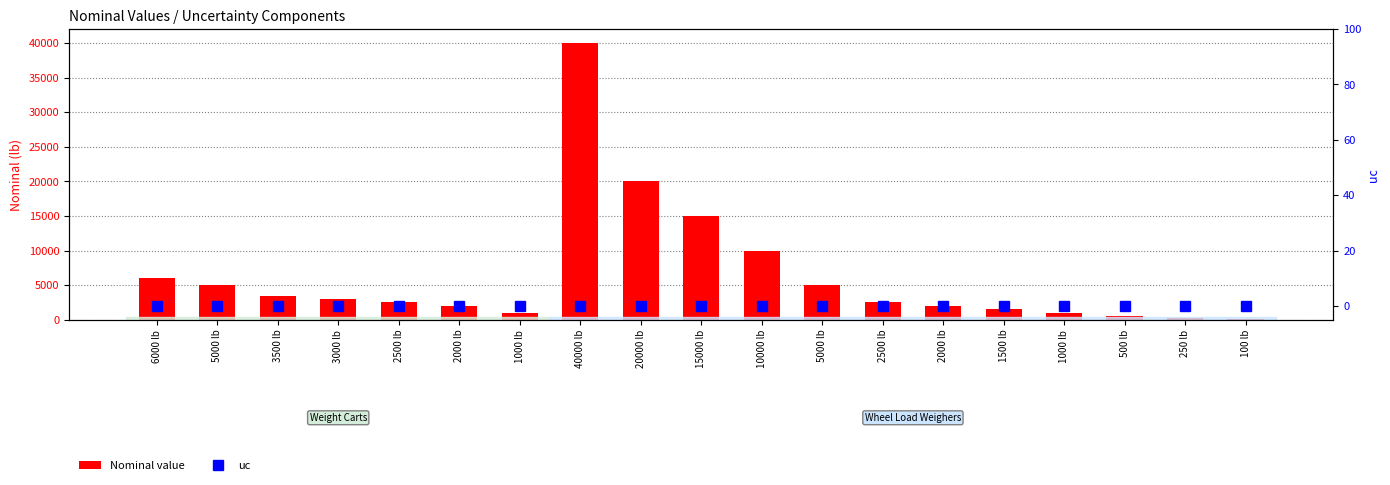

How many values in the Nominal value series exceed 2500?

9